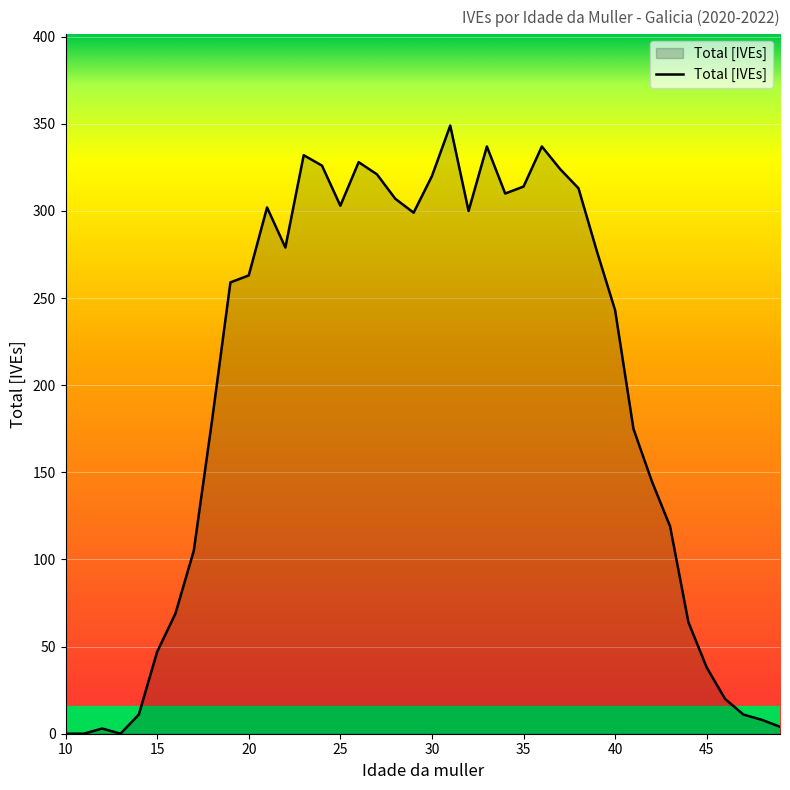

What is the greatest value displayed?

349